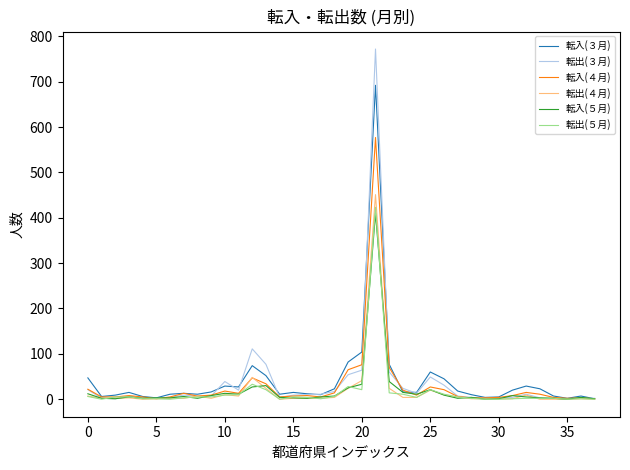

Which series has the widest spread of values?

転出(３月)